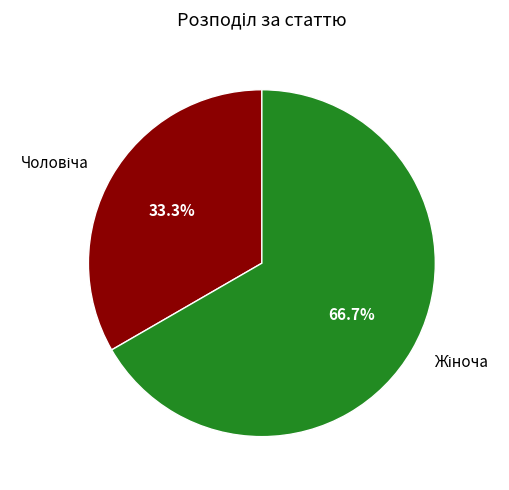

Is there any slice that represents more than half of the pie?

Yes